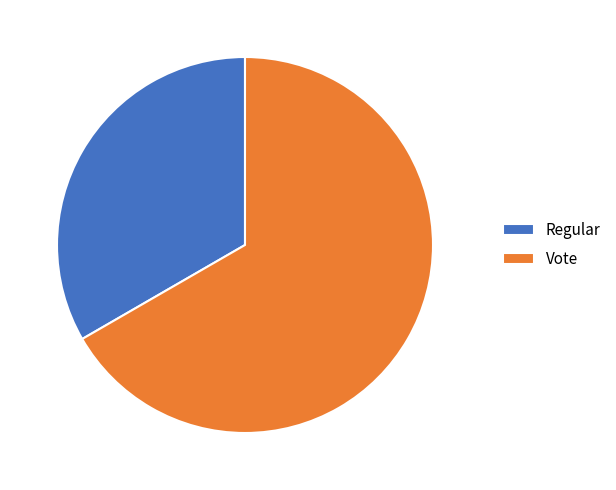

Which slice is the smallest?

Regular